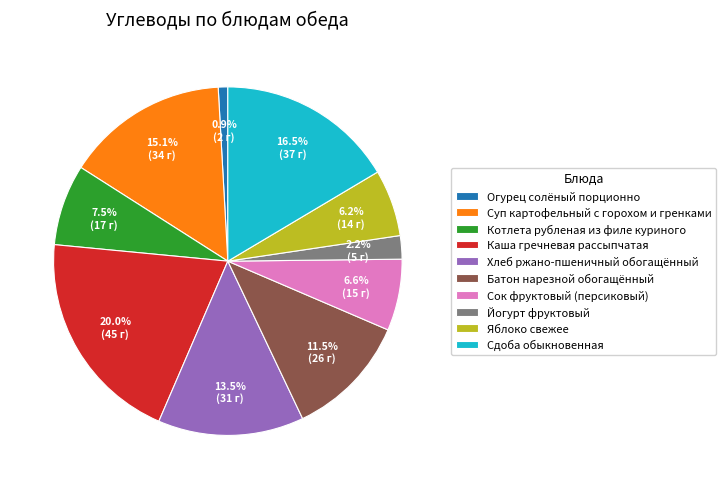

To the nearest percent, what portion does Суп картофельный с горохом и гренками represent?

15%